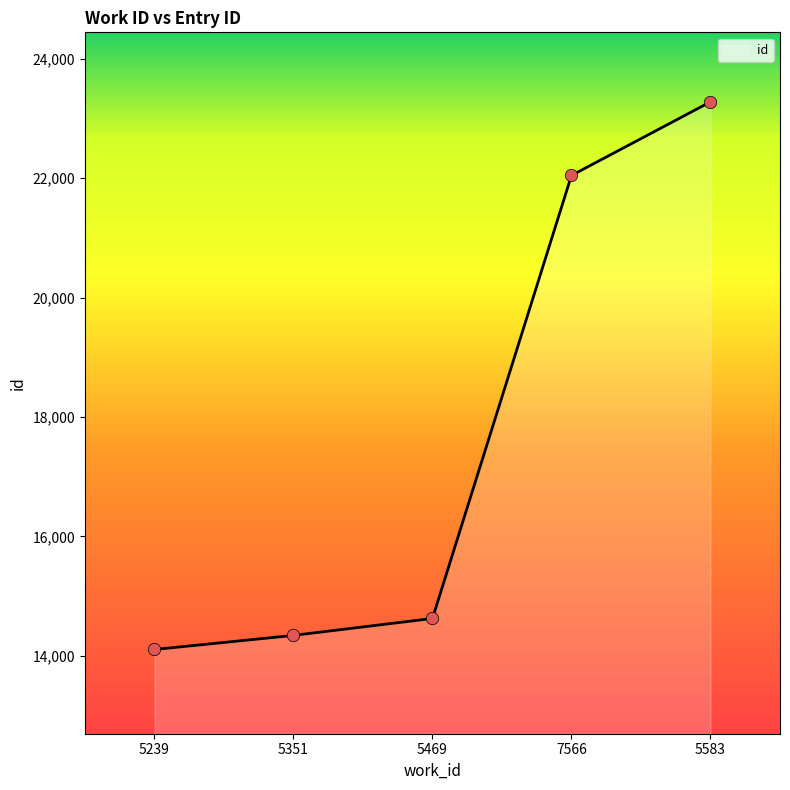

Between 5583 and 7566, which is larger?

5583